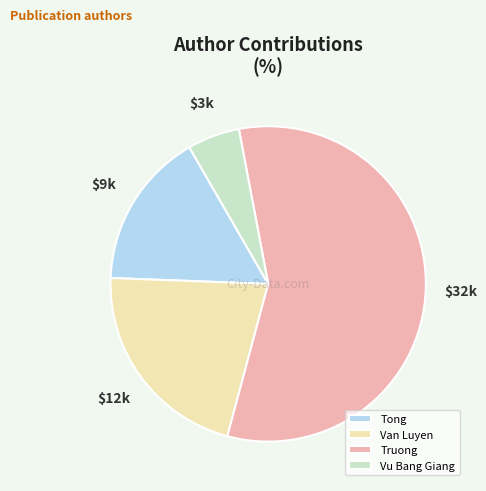

Do Tong and Vu Bang Giang together represent more than half of the pie?

No